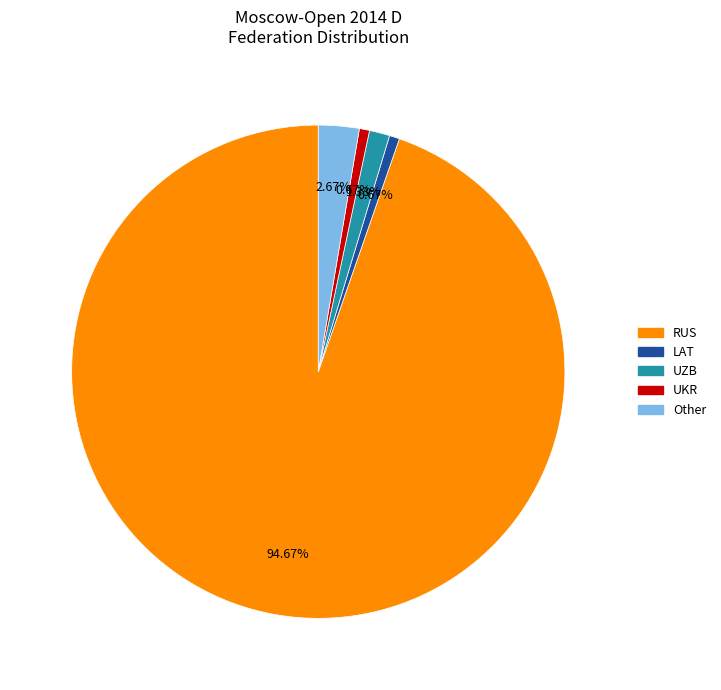

True or false: Other accounts for 21% of the total.

False